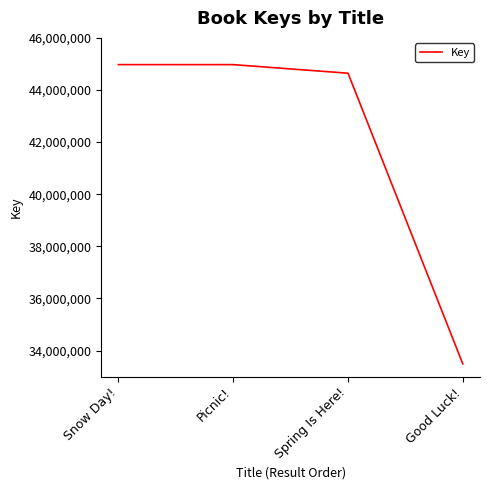

True or false: there are more than 1 points higher than both neighbors.

False